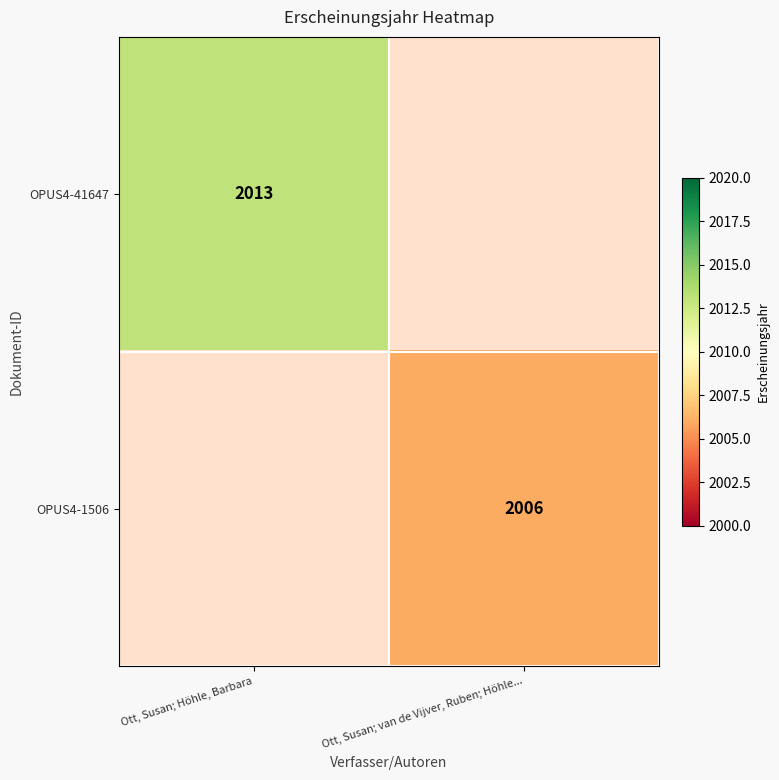

At how many categories does at least one series exceed 2010?

1